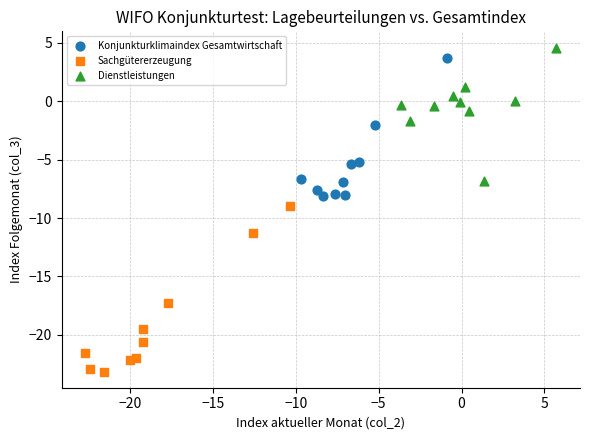

Which series contains the lowest Y value?

Sachgütererzeugung